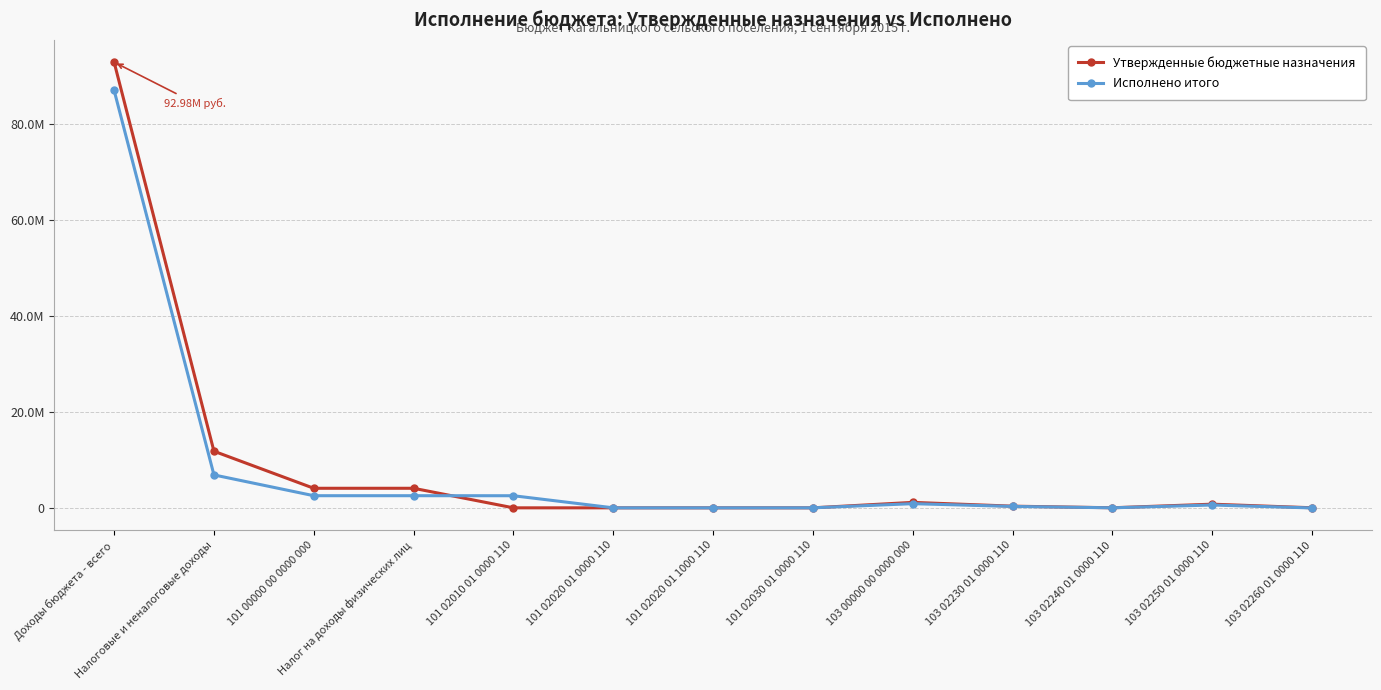

At which label does Исполнено итого reach its peak?

Доходы бюджета - всего